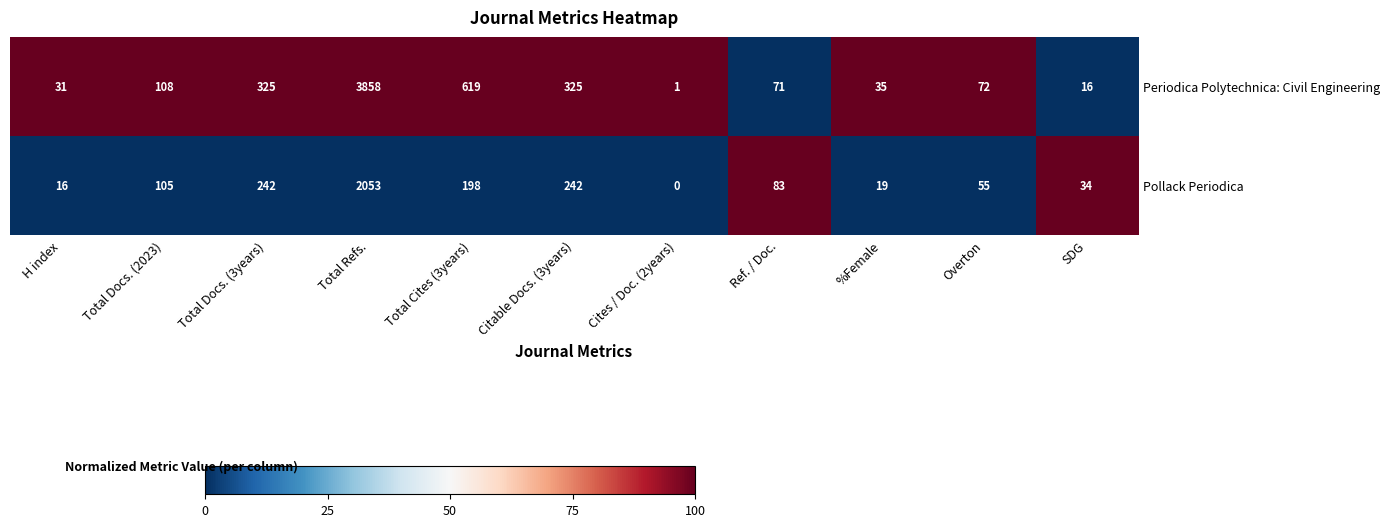

Between Cites / Doc. (2years) and SDG, which series saw the biggest shift?

Pollack Periodica